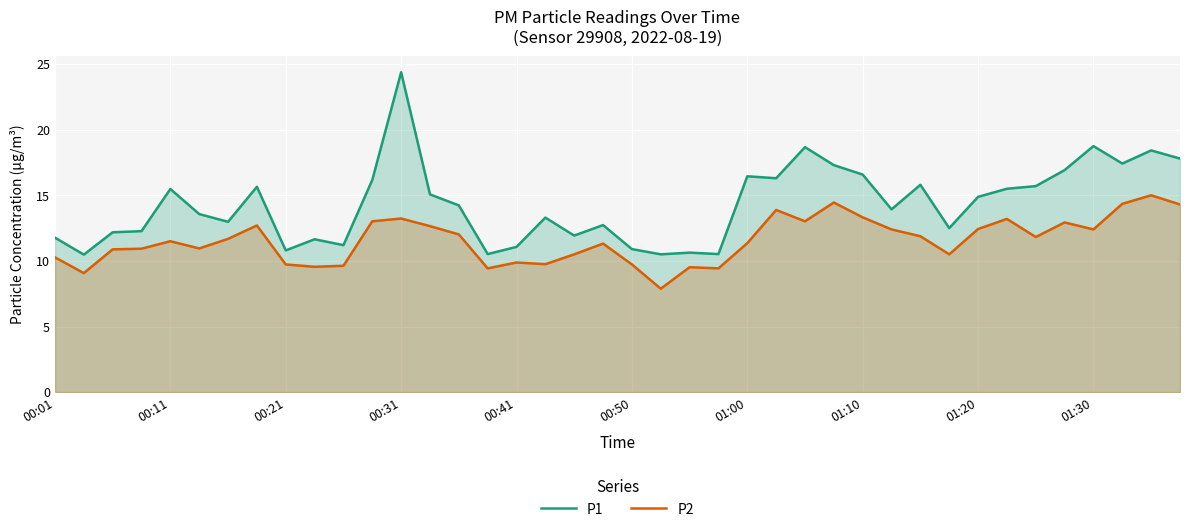

Rank the series at 11 from highest to lowest value.

P1, P2